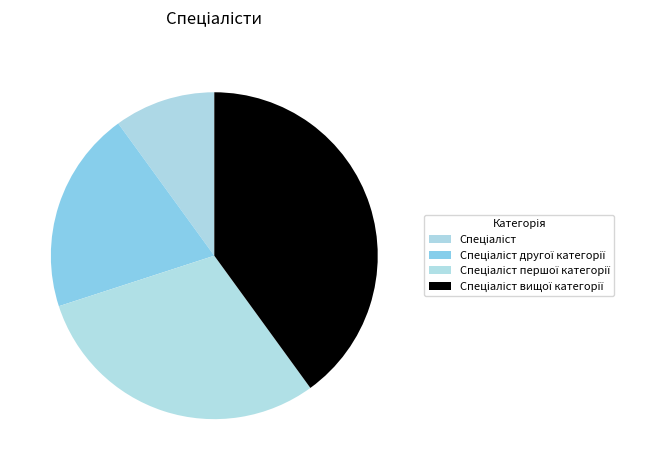

Count the number of slices in the pie.

4